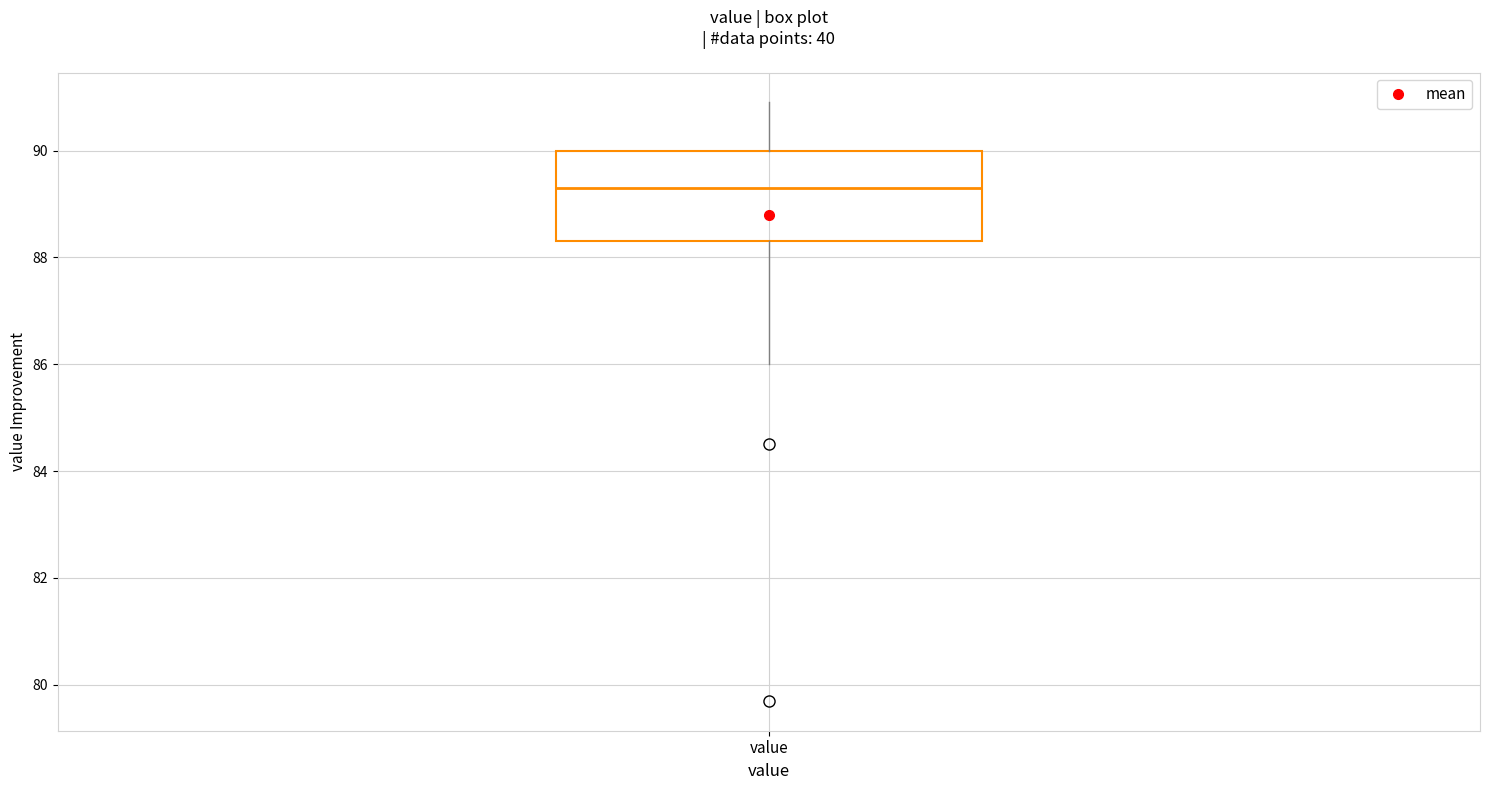

Transcribe this box plot: give where the median line is, the range the box spans, and where the two whiskers end, as read against the y-axis. The values are not printed on the chart, so give them approximately, as read against the axis.

median 89.4, box 88.4 to 90.0, whiskers 86.0 to 91.0